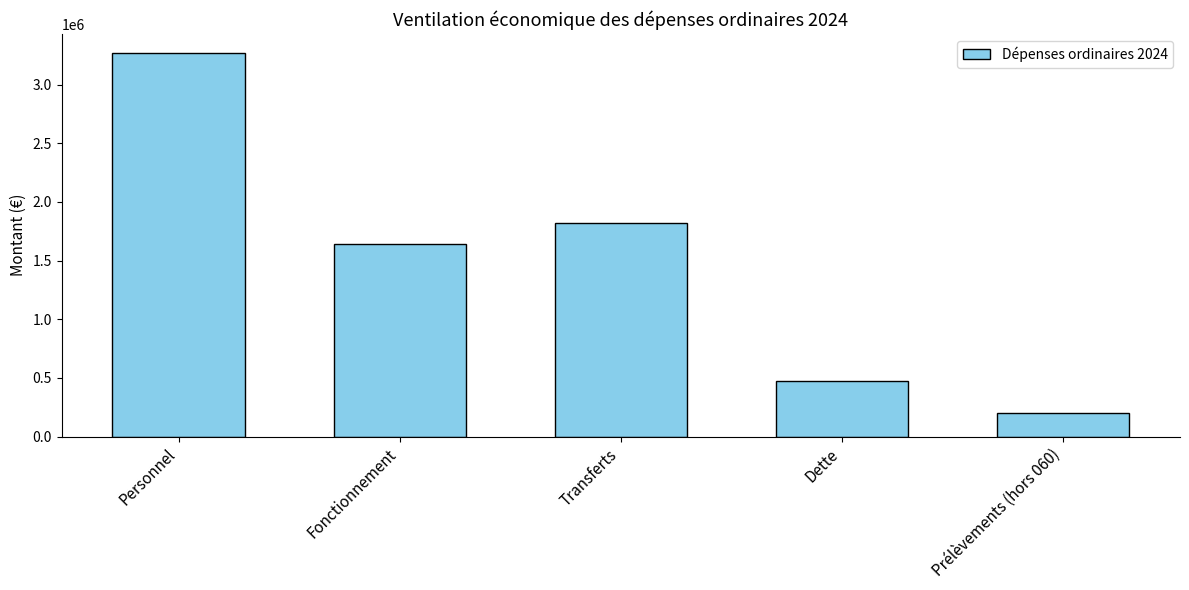

Does the chart contain any negative values?

No